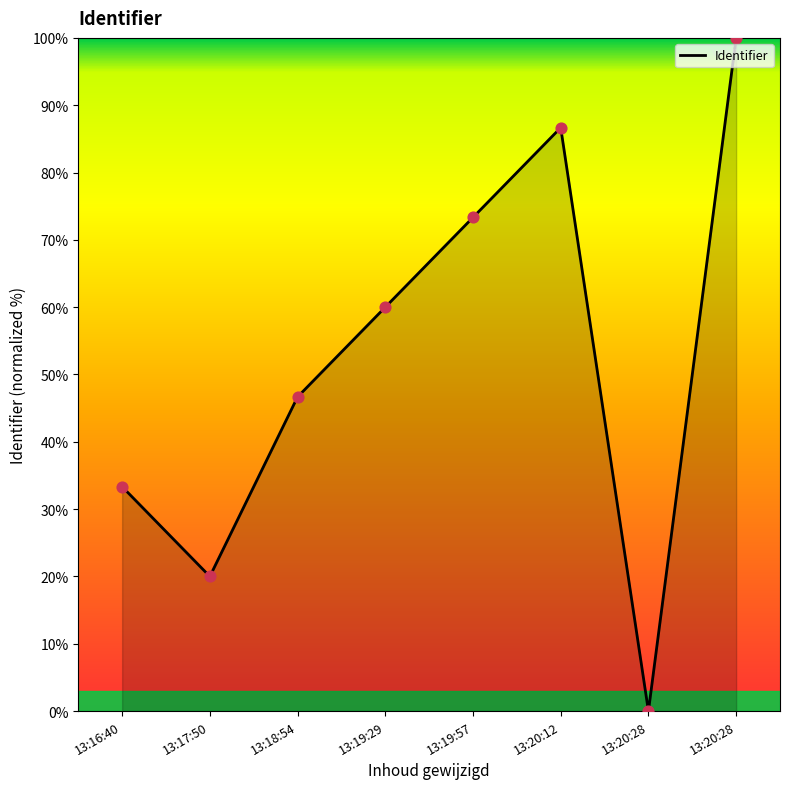

How many series are shown in this chart?

1